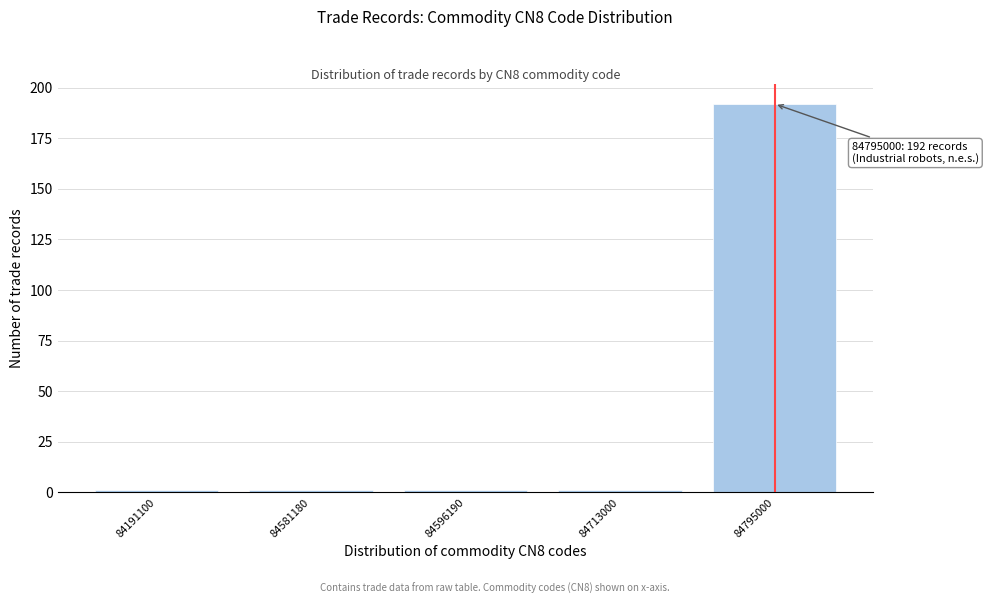

Reading left to right, transcribe all the data shown in this chart.

1	1	1	1	192